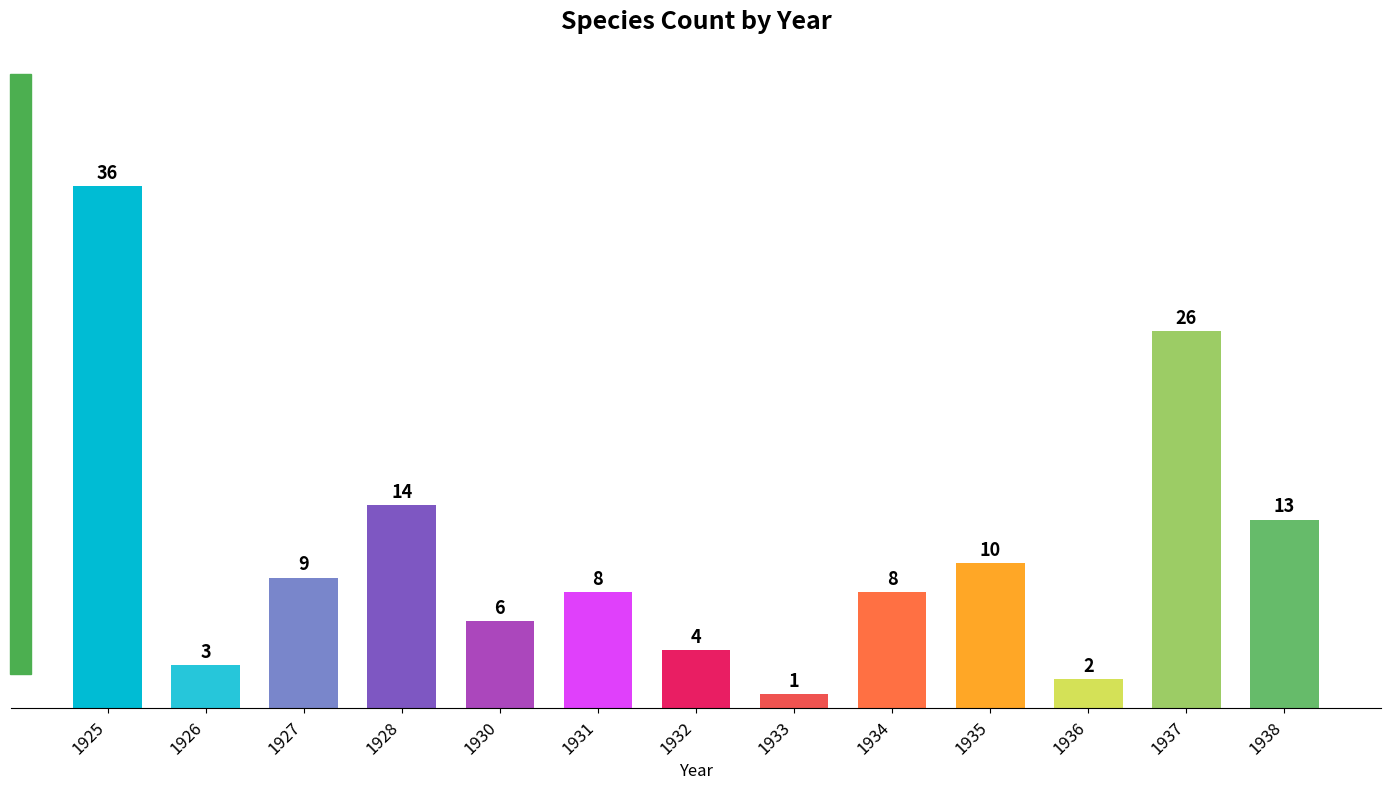

The chart shows a value of 15 at 1927. True or false?

False